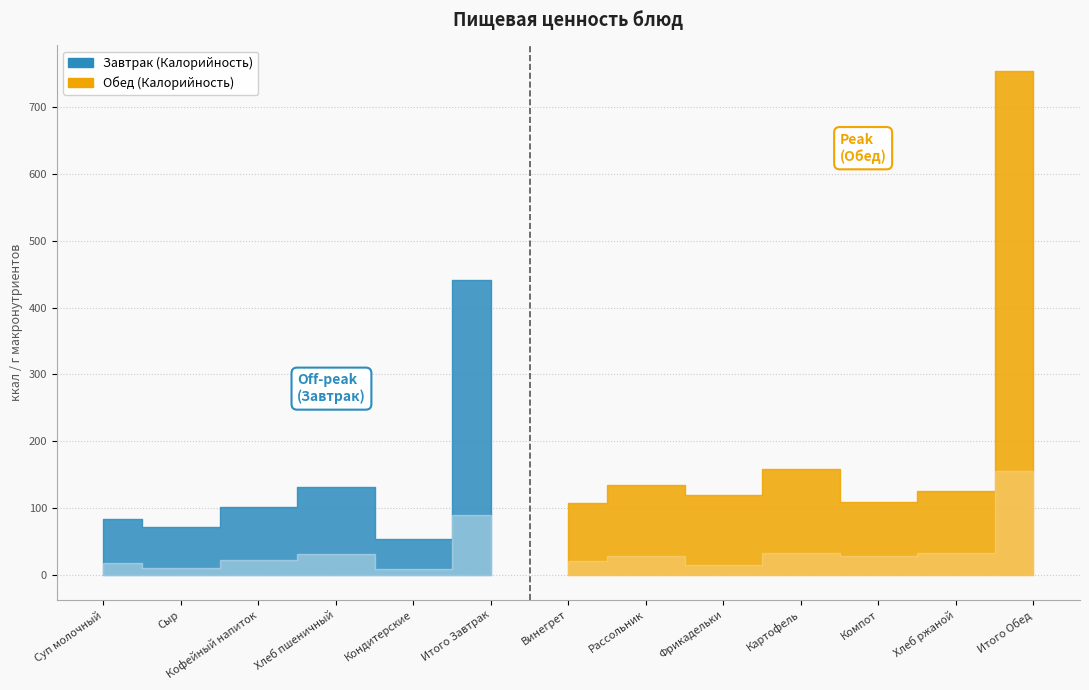

At which label does Калорийность reach its peak?

Итого Обед